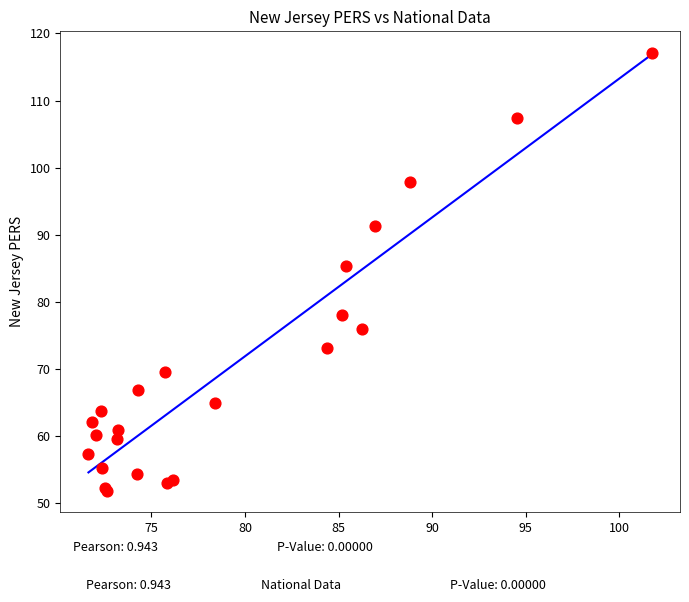

What Y value in the scatter plot is closest to 84?

85.3